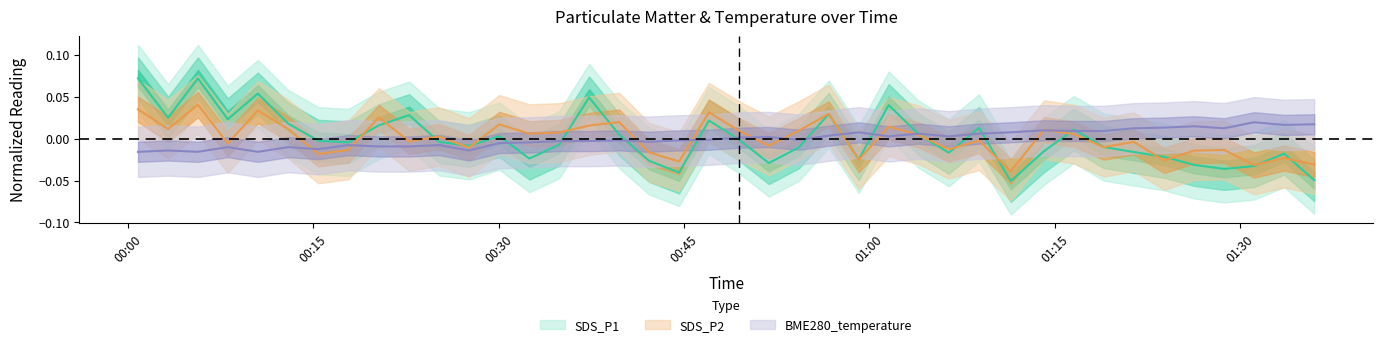

Is this an area chart (filled region under the line)?

No